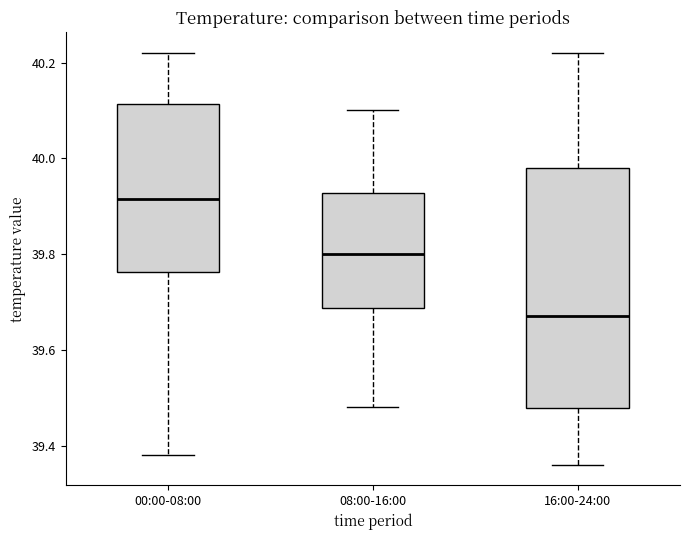

Where does the median line of the box for 08:00-16:00 sit on the y-axis? The values are not printed on the chart, so give them approximately, as read against the axis.

39.80